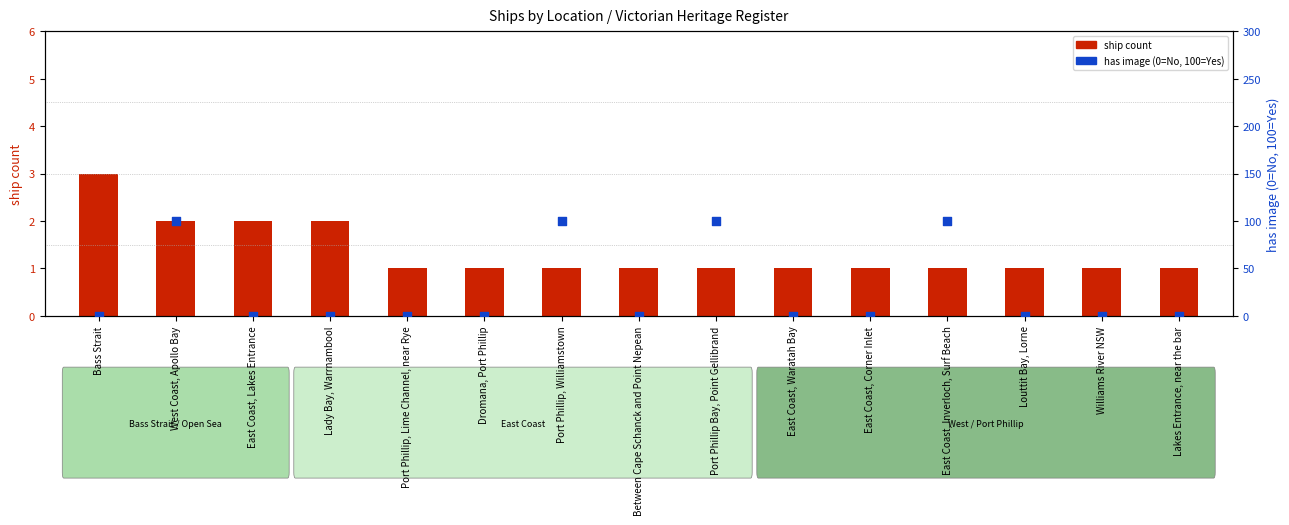

Which series contains the lowest Y value?

has image (0/100)